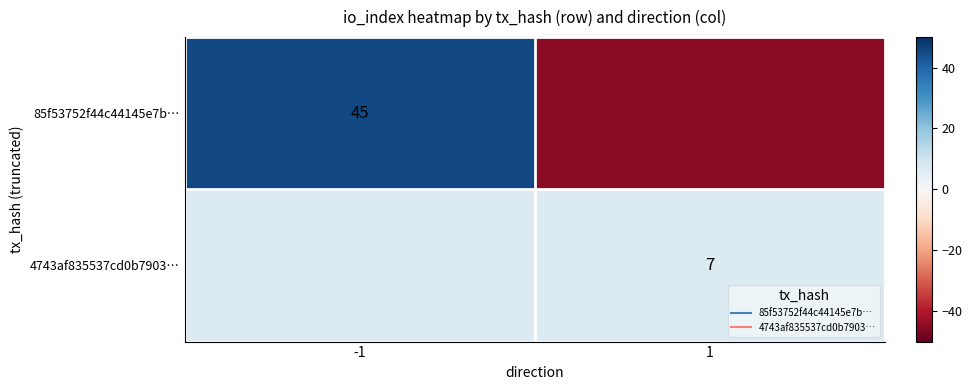

At which label does 4743af835537cd0b7903… reach its minimum?

-1